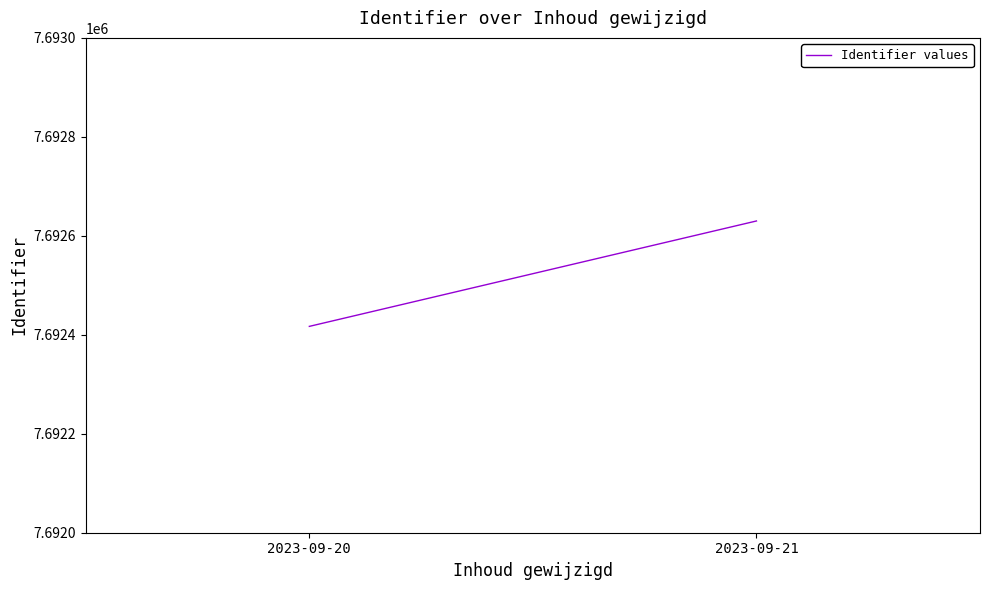

The value at 2023-09-21 is 7692630. True or false?

True